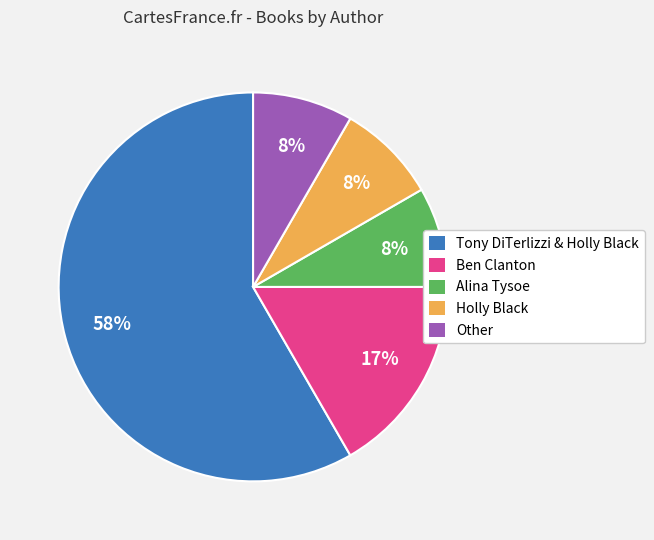

Which slice is the largest?

Tony DiTerlizzi & Holly Black